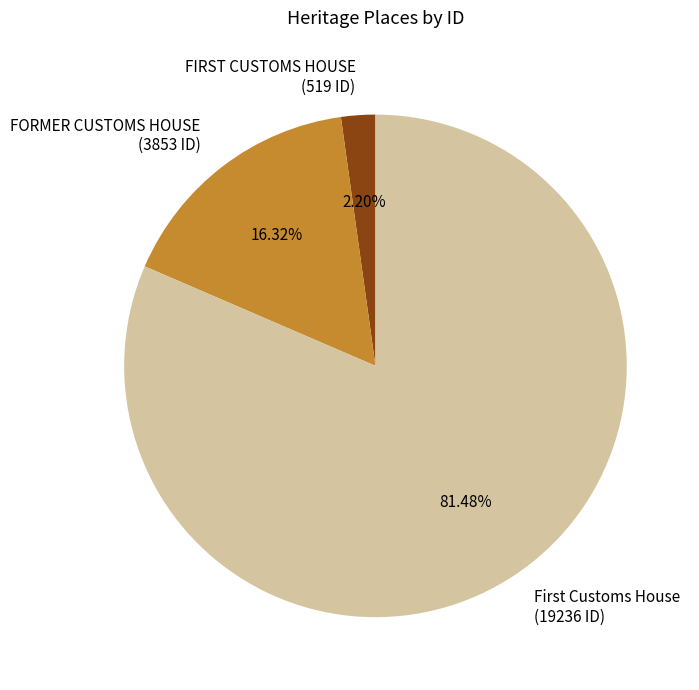

Count the number of slices in the pie.

3